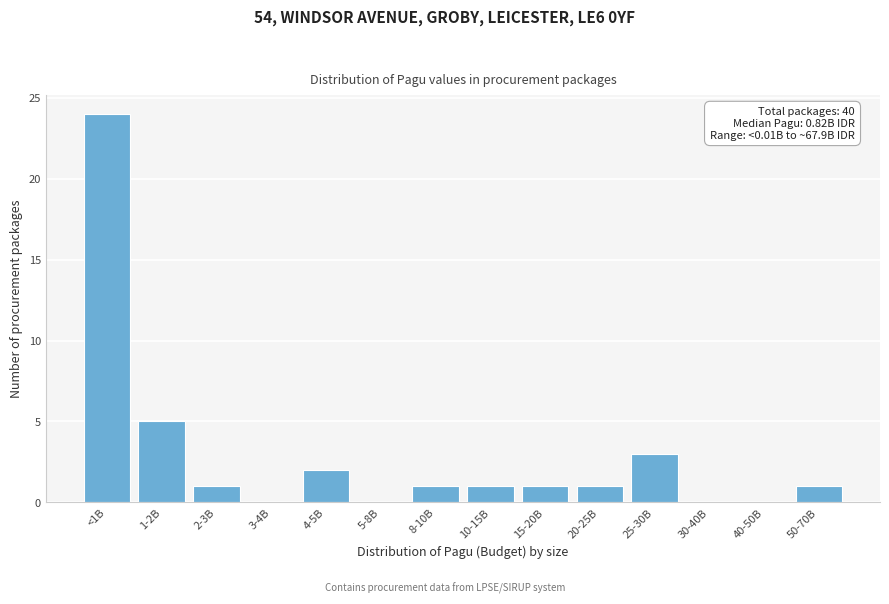

Reading left to right, transcribe all the data shown in this chart.

<1B=24	1-2B=5	2-3B=1	3-4B=0	4-5B=2	5-8B=0	8-10B=1	10-15B=1	15-20B=1	20-25B=1	25-30B=3	30-40B=0	40-50B=0	50-70B=1